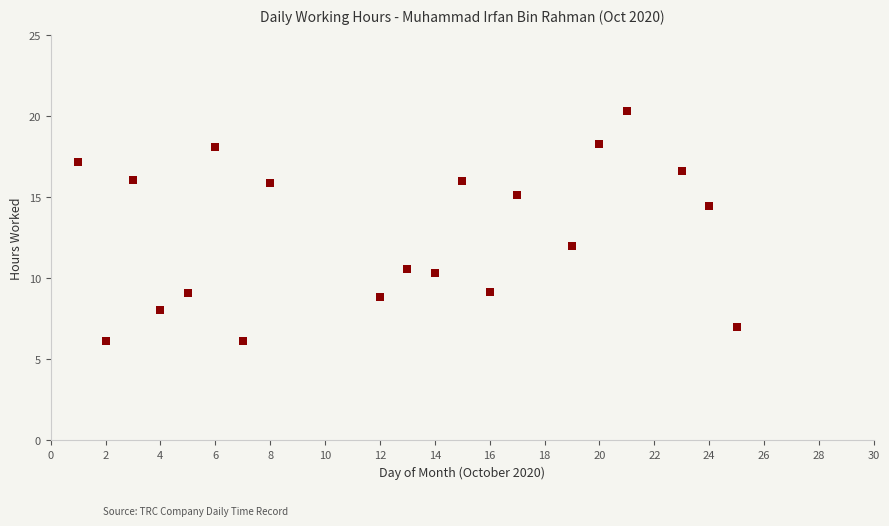

What is the range of X values (max minus min)?

24.0